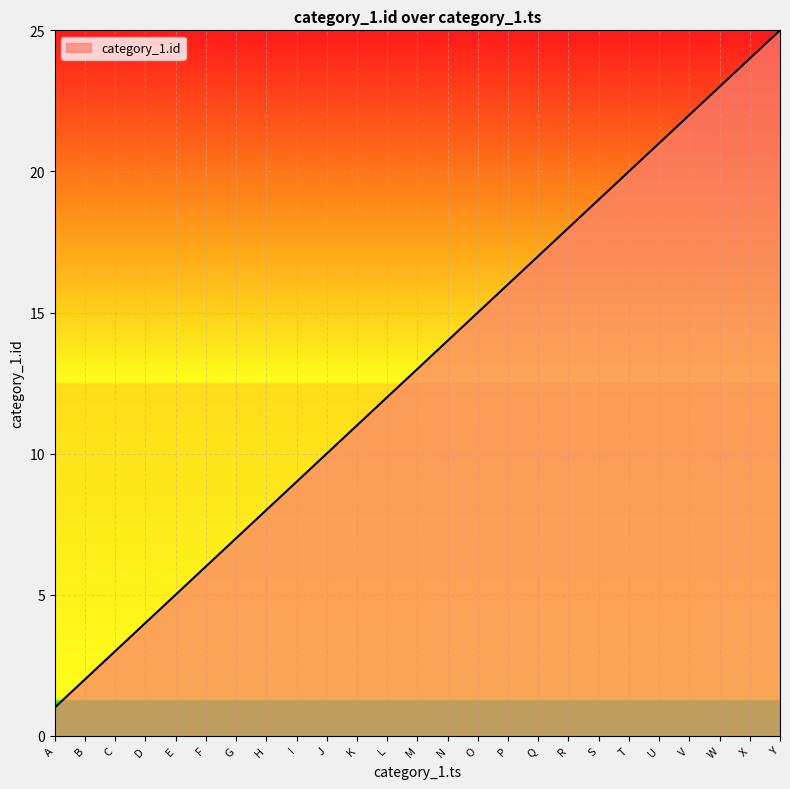

Reading left to right, transcribe all the data shown in this chart.

1	2	3	4	5	6	7	8	9	10	11	12	13	14	15	16	17	18	19	20	21	22	23	24	25